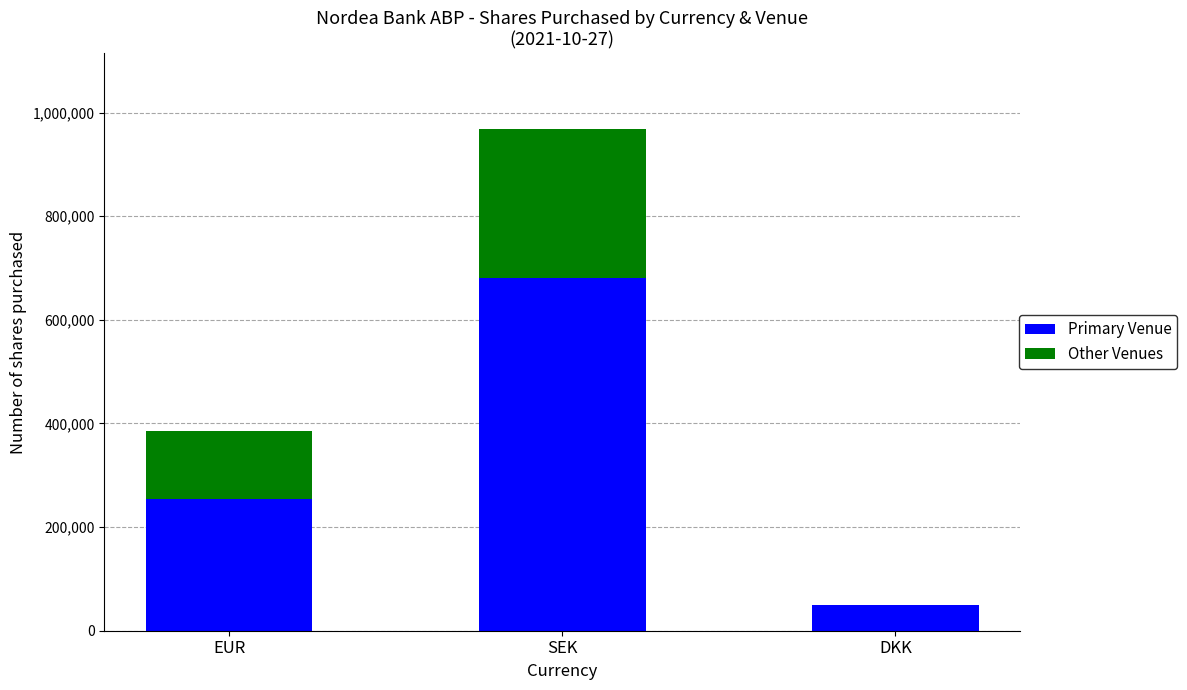

What is the total value across all series at SEK?

969025